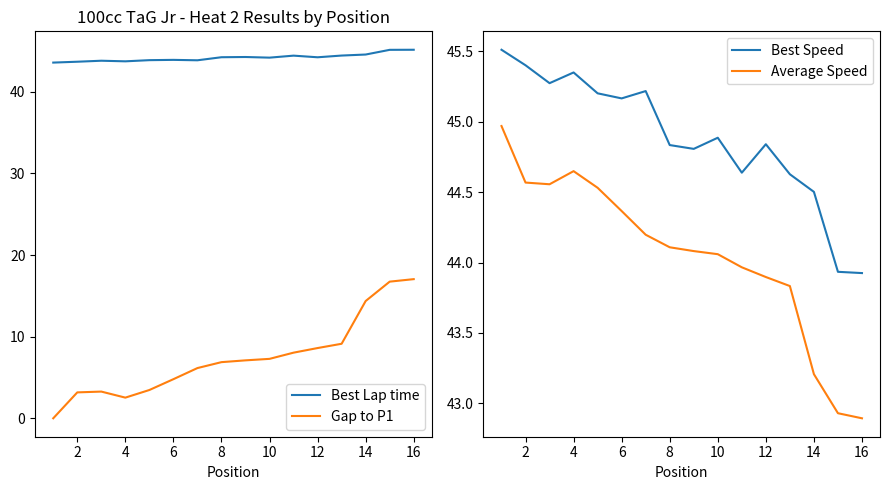

Which series has the largest total across all categories?

Best Speed